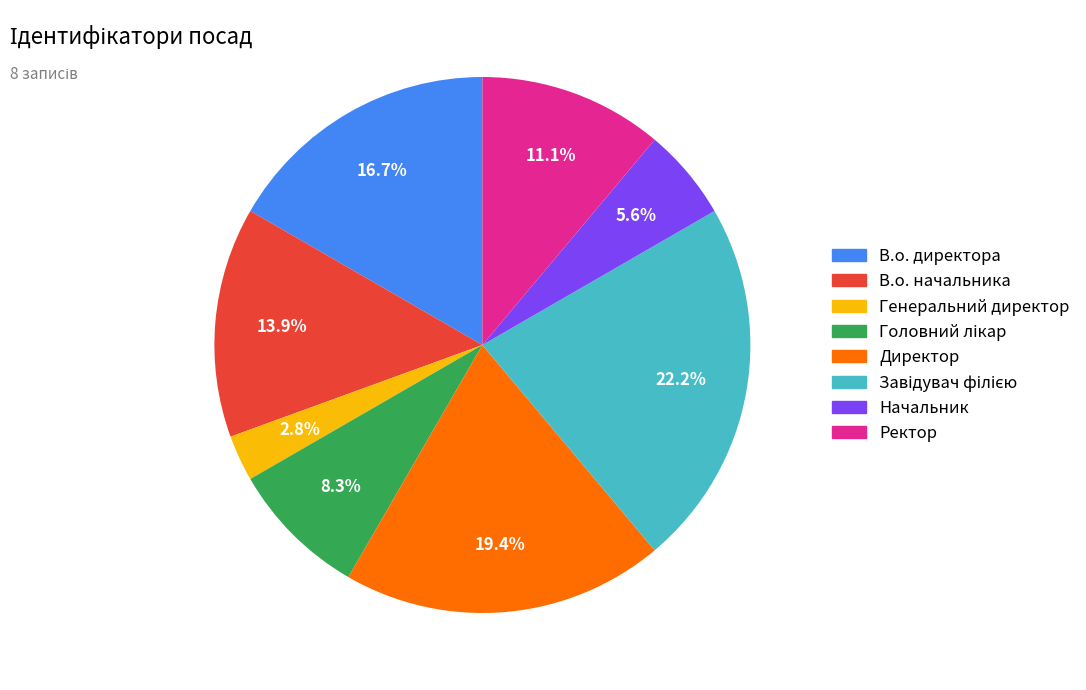

How many slices are in this pie chart?

8